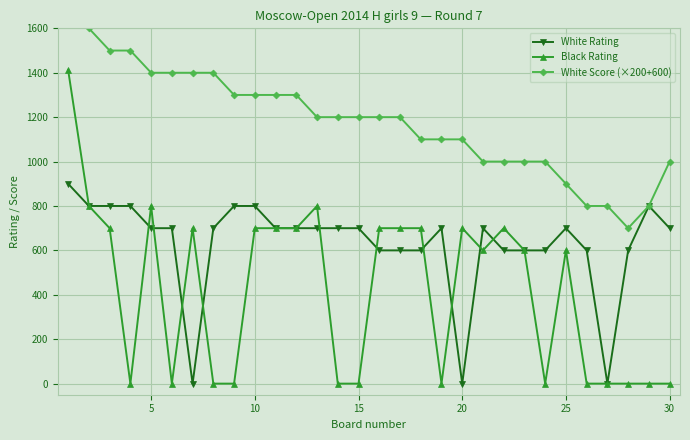

Does the chart display data point markers on the line(s)?

Yes